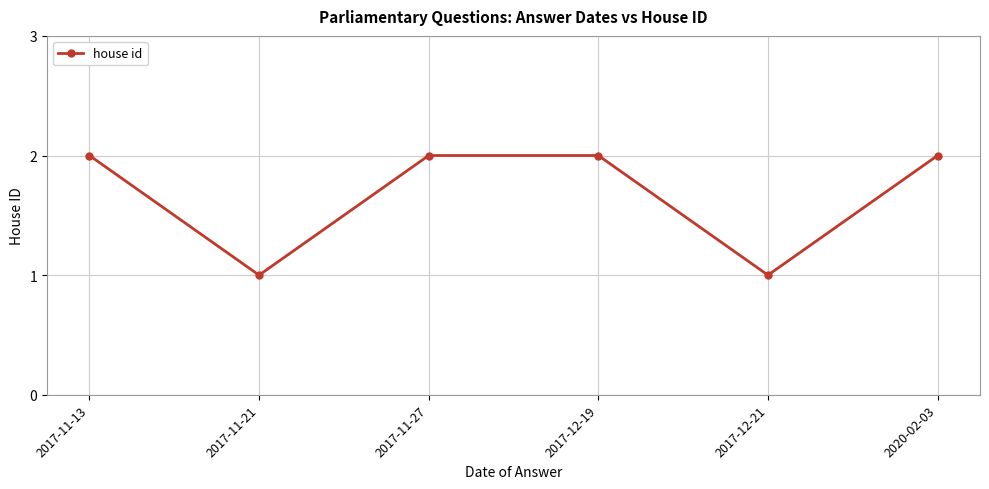

True or false: the data shows 2 at 2017-12-21.

False